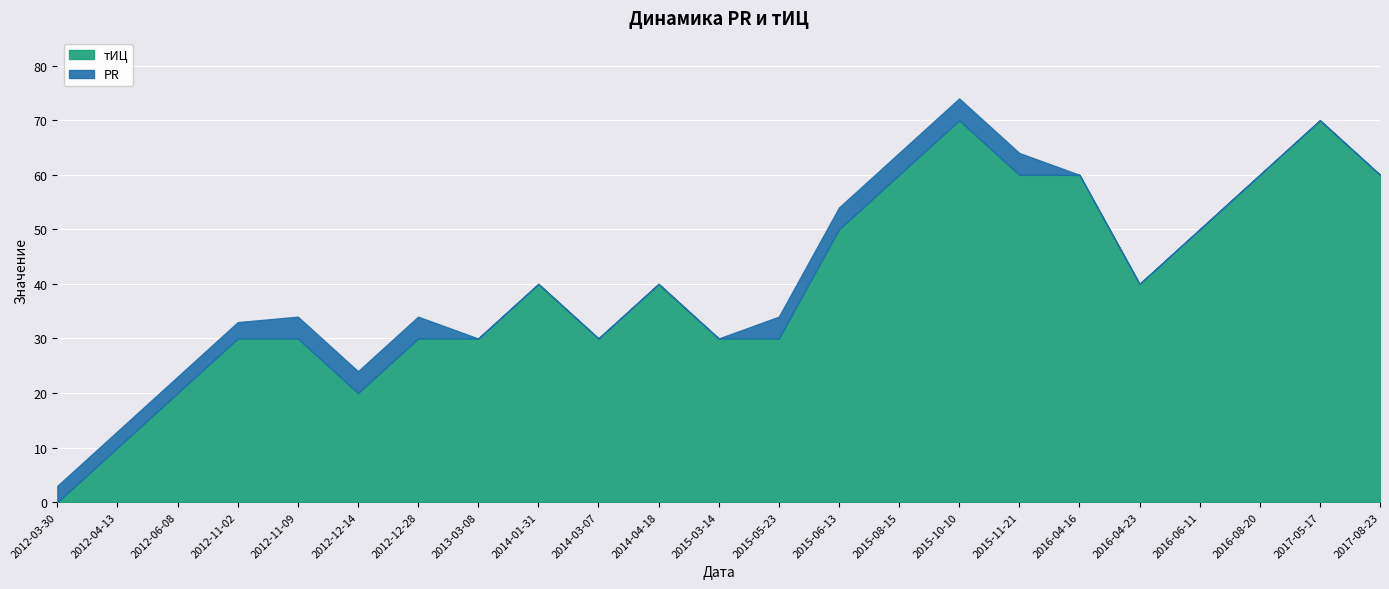

Which series has the largest range (max minus min)?

тИЦ